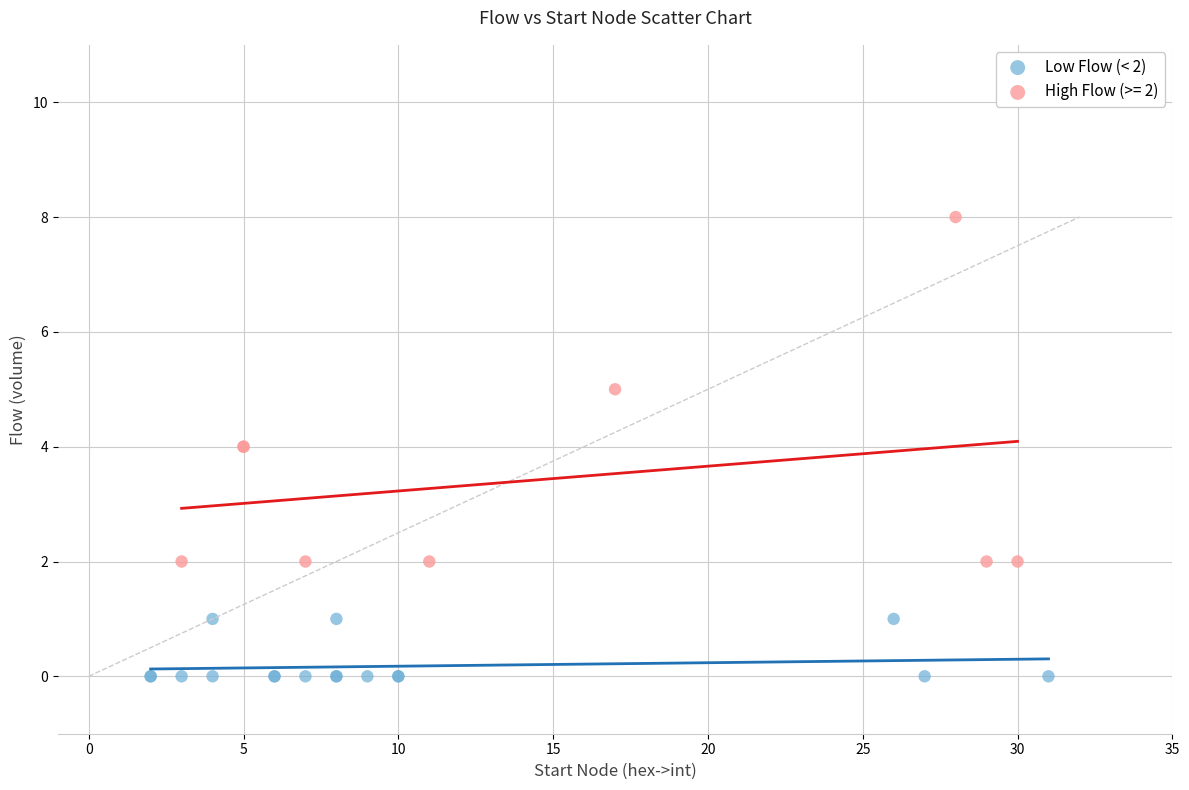

Which series reaches the minimum Y coordinate?

Low Flow (< 2)